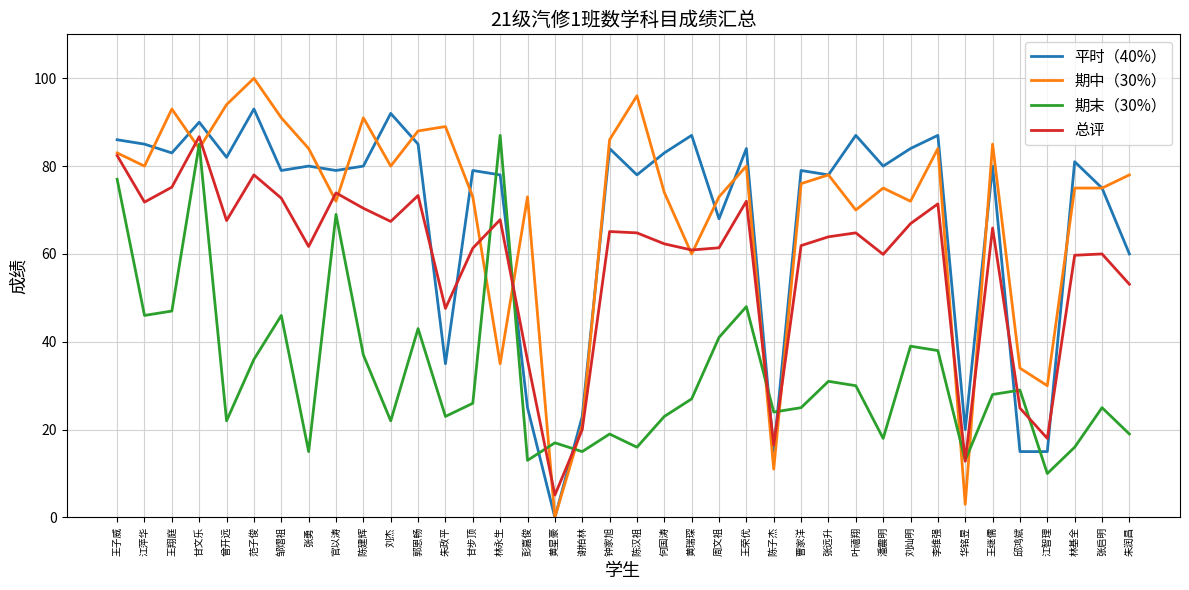

Which category has the lowest value in the 期末（30%） series?

江智理